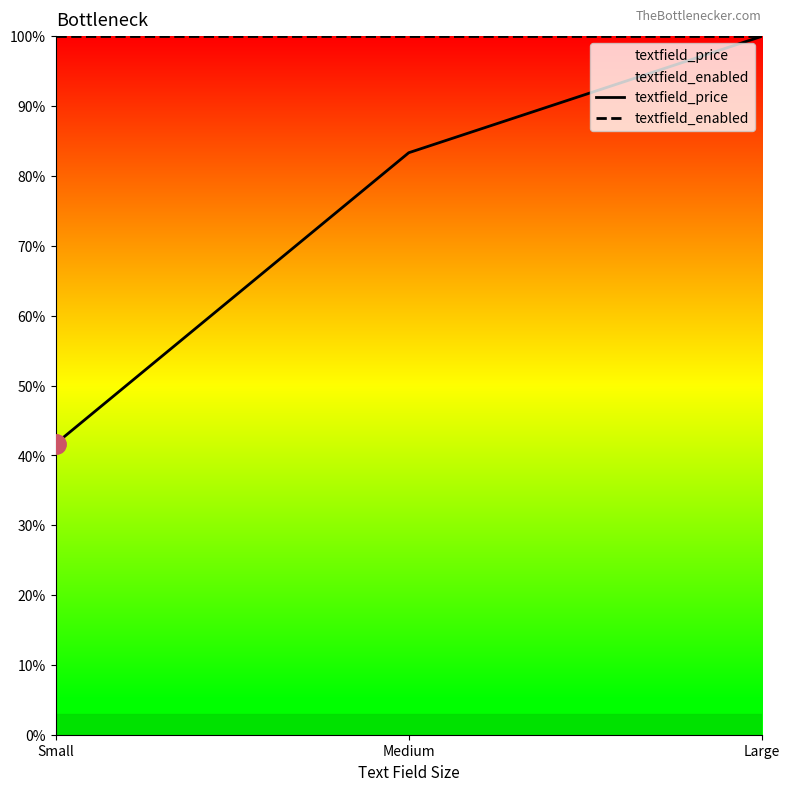

What are all the series names shown in the legend?

textfield_price, textfield_enabled